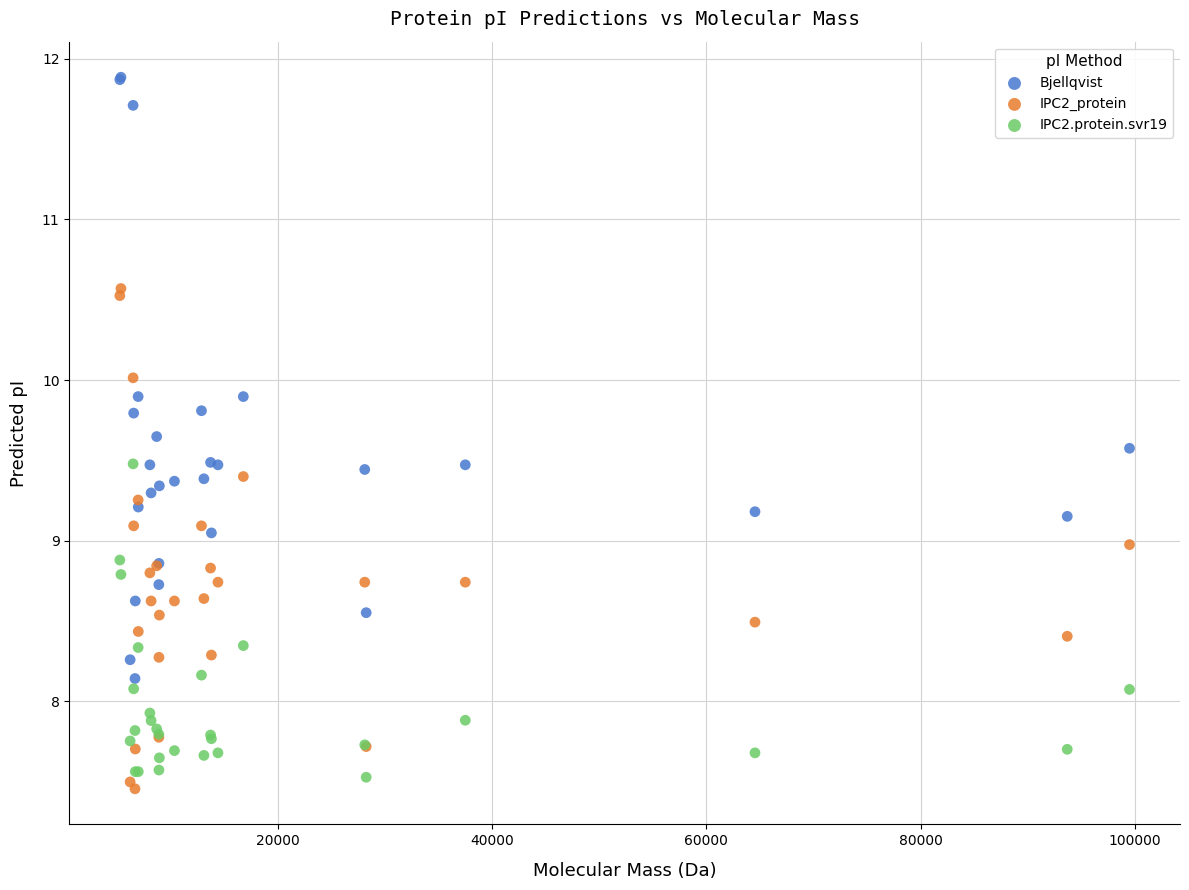

What are all the series names shown in the legend?

Bjellqvist, IPC2_protein, IPC2.protein.svr19